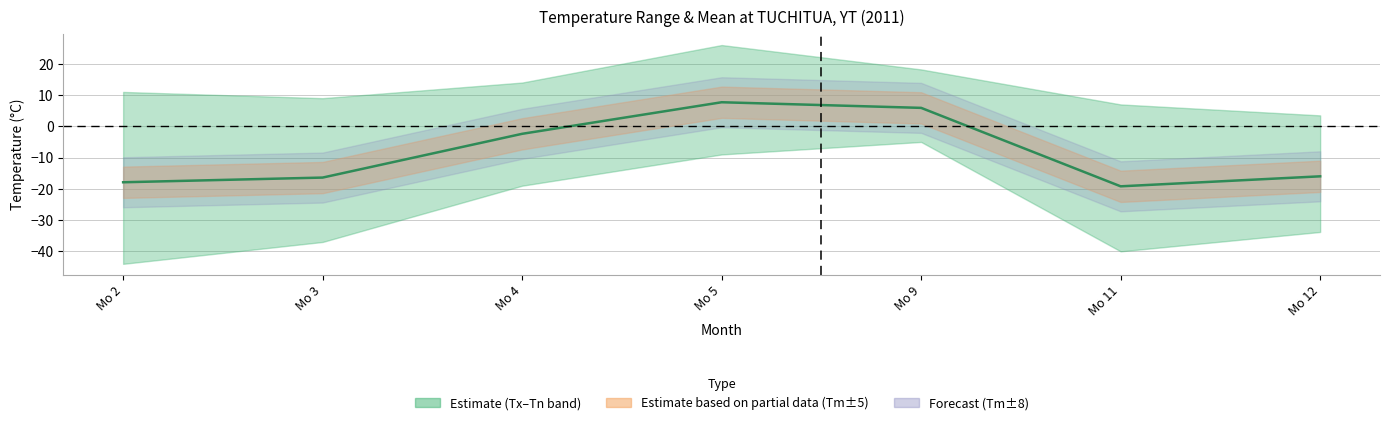

Reading right to left, list all the values displayed in this chart.

-16.0	-19.2	5.9	7.7	-2.4	-16.4	-17.9